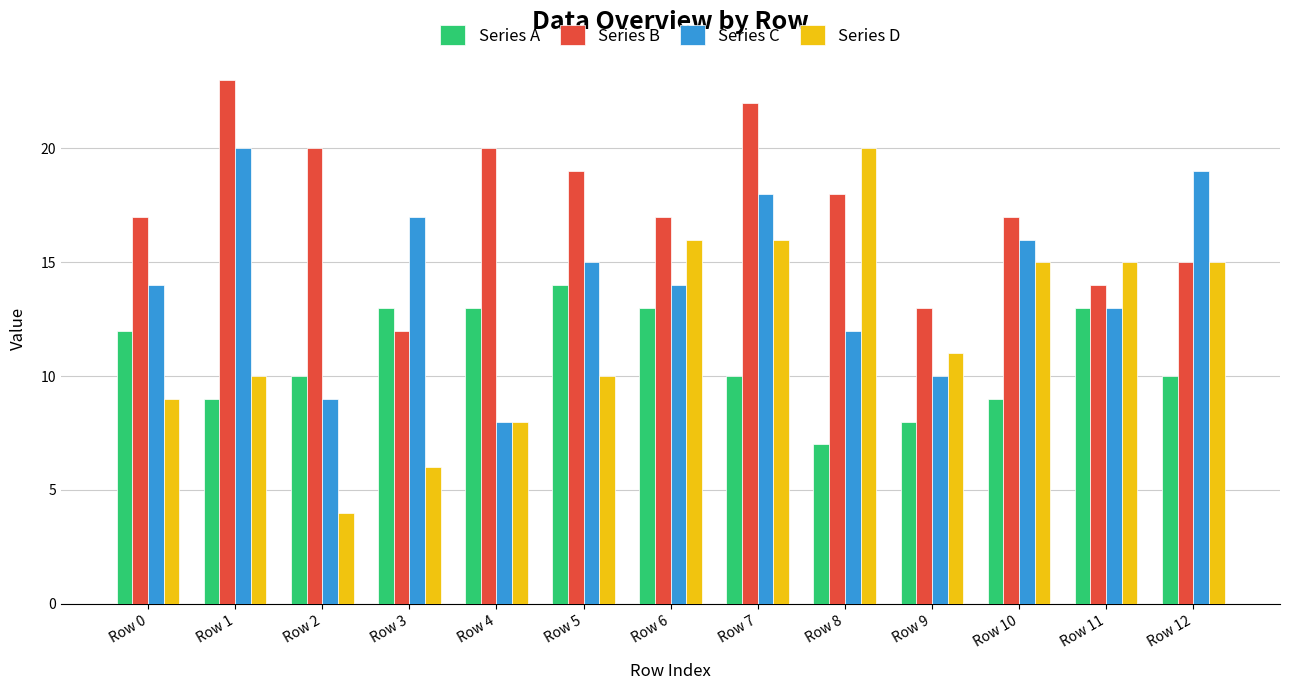

What is the total value across all series at Row 10?

57